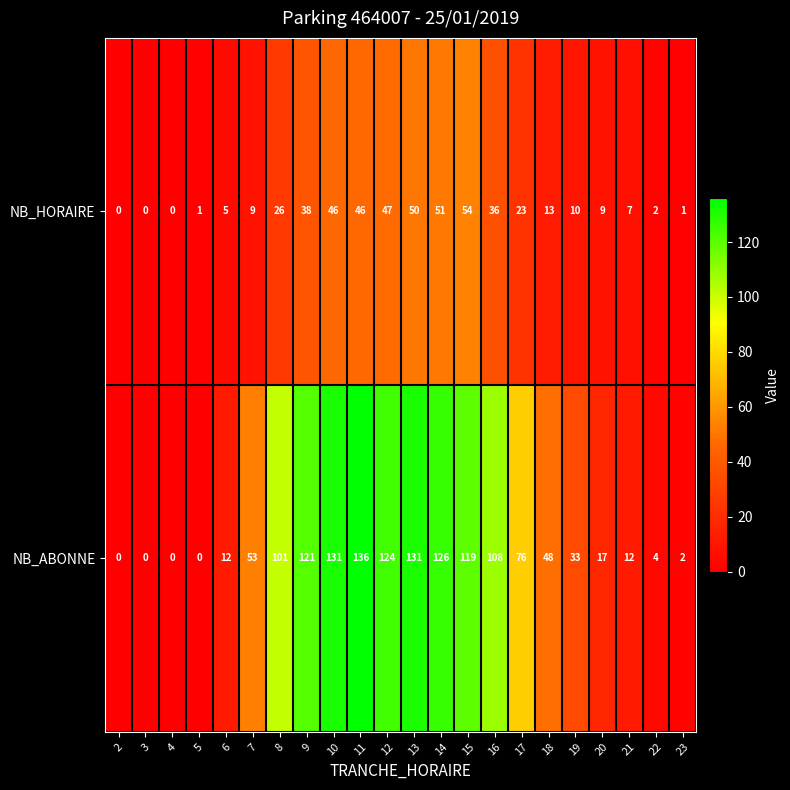

How many values in NB_HORAIRE are above zero?

19